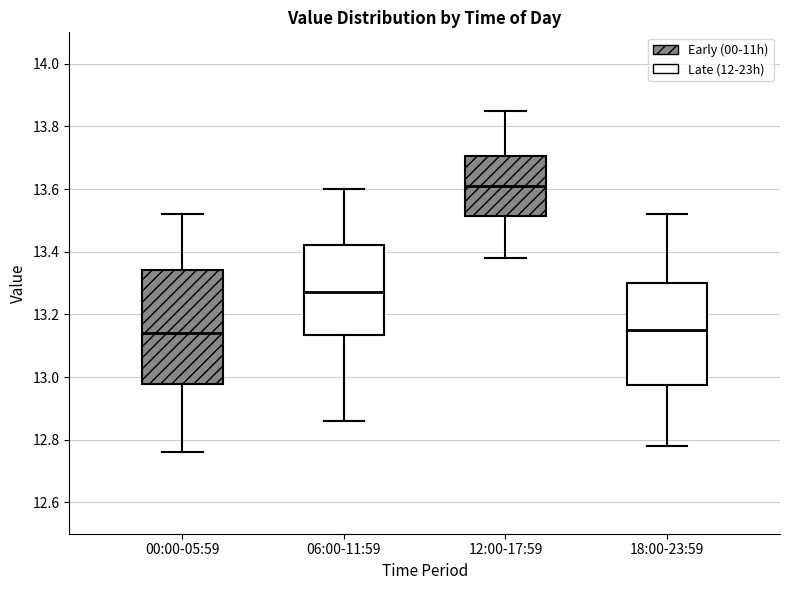

Reading left to right, transcribe this box plot: for each box, give where its median line is, the range the box spans, and where its two whiskers end, as read against the y-axis. The values are not printed on the chart, so give them approximately, as read against the axis.

00:00-05:59: median 13.14, box 12.98 to 13.34, whiskers 12.76 to 13.52
06:00-11:59: median 13.28, box 13.14 to 13.42, whiskers 12.86 to 13.60
12:00-17:59: median 13.62, box 13.52 to 13.70, whiskers 13.38 to 13.86
18:00-23:59: median 13.16, box 12.98 to 13.30, whiskers 12.78 to 13.52